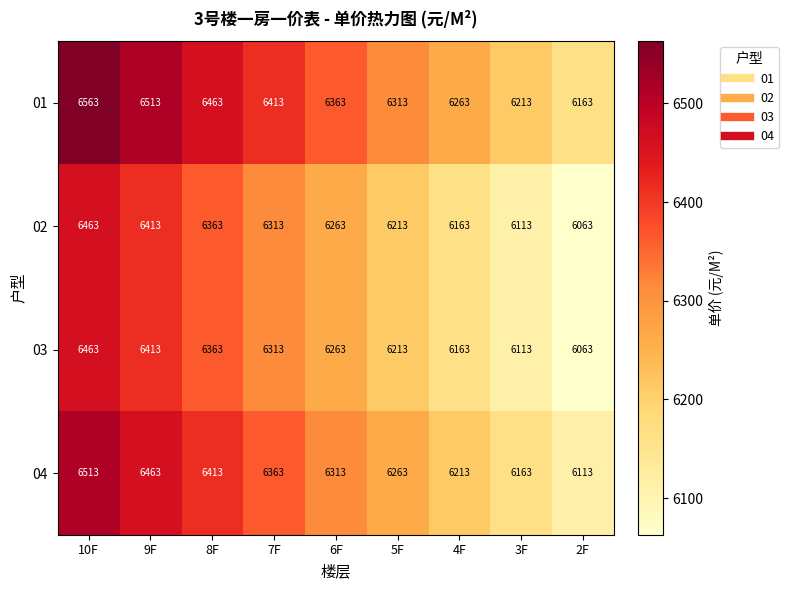

What is the difference between the 03 values at 3F and 5F?

100